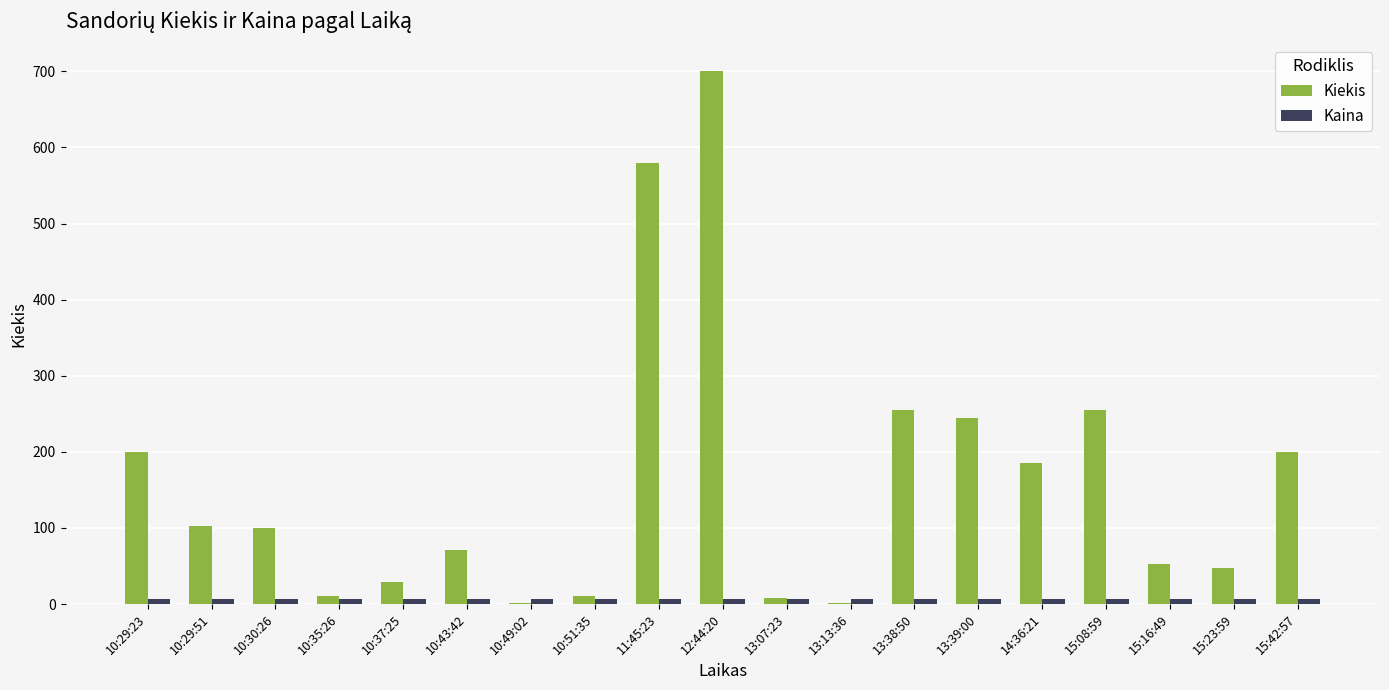

Between 12:44:20 and 14:36:21, which series saw the biggest shift?

Kiekis